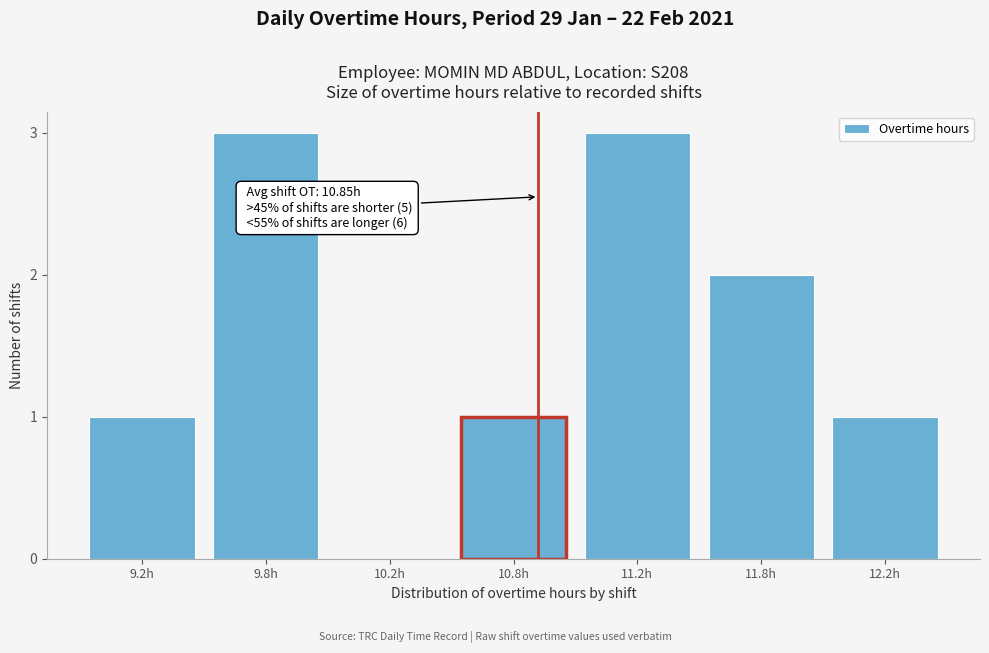

Reading left to right, list all the values displayed in this chart.

9.2h=1	9.8h=3	10.2h=0	10.8h=1	11.2h=3	11.8h=2	12.2h=1